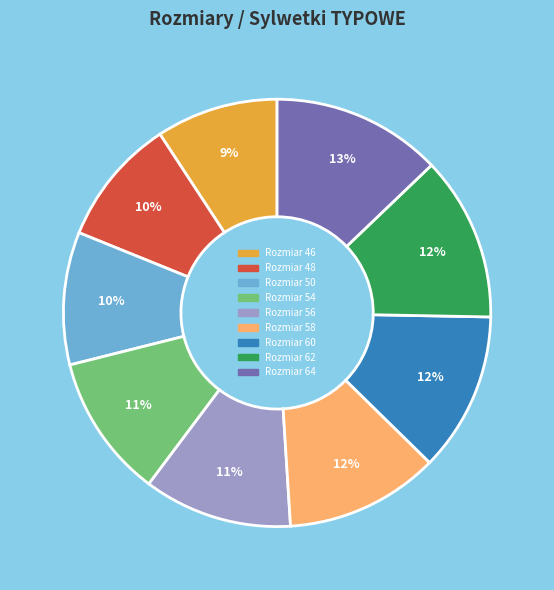

Is there a majority slice in this chart?

No